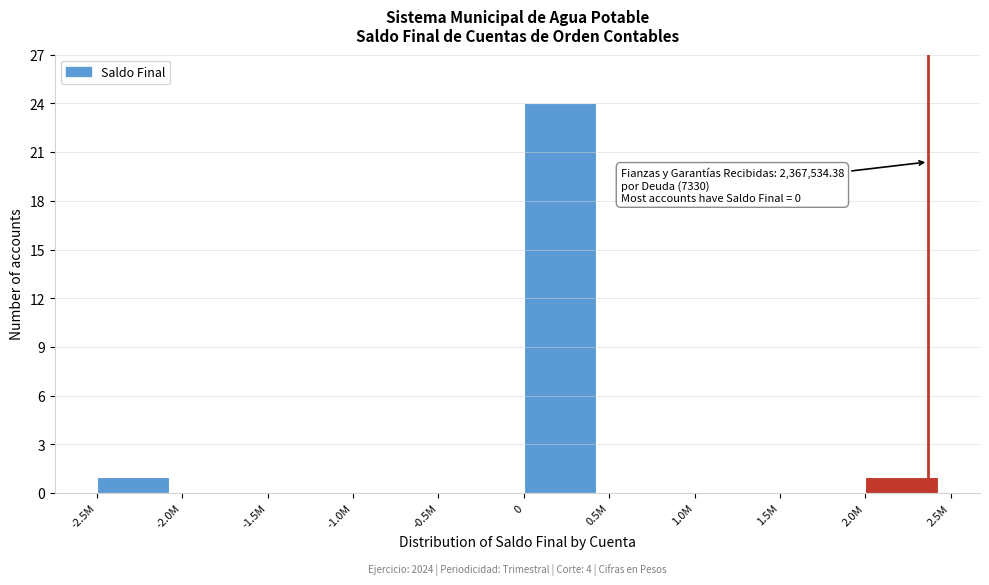

Reading right to left, list all the values displayed in this chart.

2.0M=1	1.5M=0	1.0M=0	0.5M=0	0=24	-0.5M=0	-1.0M=0	-1.5M=0	-2.0M=0	-2.5M=1